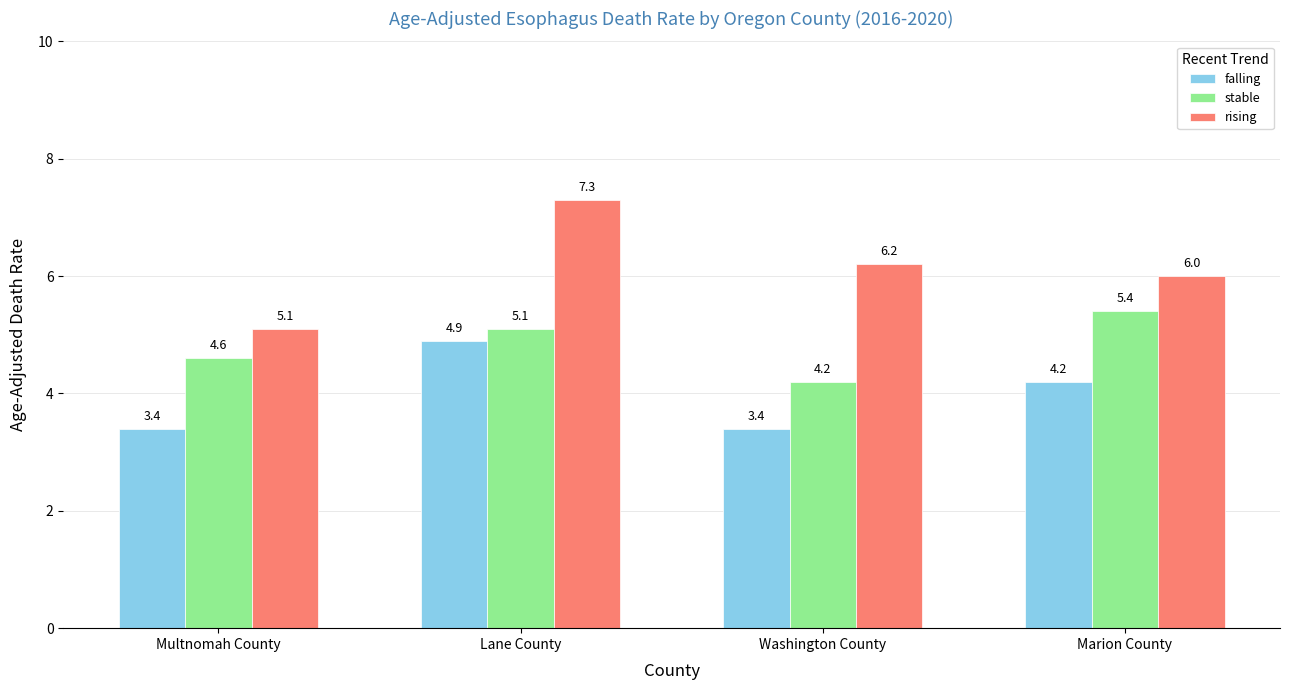

At which label does rising reach its minimum?

Multnomah County